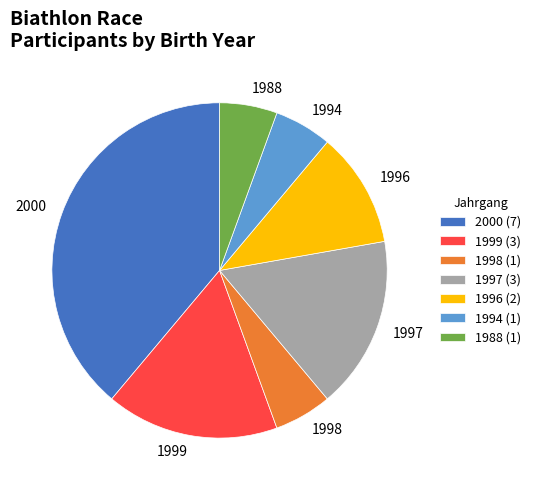

Between 2000 and 1997, which is larger?

2000